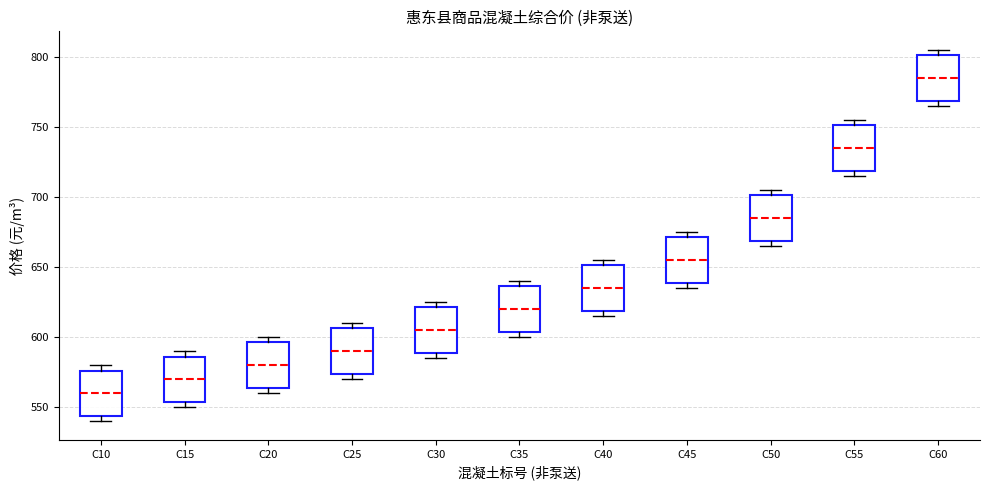

Reading left to right, read every box against the y-axis: the position of its median line, the range the box covers, and the ends of its whiskers. The values are not printed on the chart, so give them approximately, as read against the axis.

C10: median 560, box 545 to 575, whiskers 540 to 580
C15: median 570, box 555 to 585, whiskers 550 to 590
C20: median 580, box 565 to 595, whiskers 560 to 600
C25: median 590, box 575 to 605, whiskers 570 to 610
C30: median 605, box 590 to 620, whiskers 585 to 625
C35: median 620, box 605 to 635, whiskers 600 to 640
C40: median 635, box 620 to 650, whiskers 615 to 655
C45: median 655, box 640 to 670, whiskers 635 to 675
C50: median 685, box 670 to 700, whiskers 665 to 705
C55: median 735, box 720 to 750, whiskers 715 to 755
C60: median 785, box 770 to 800, whiskers 765 to 805